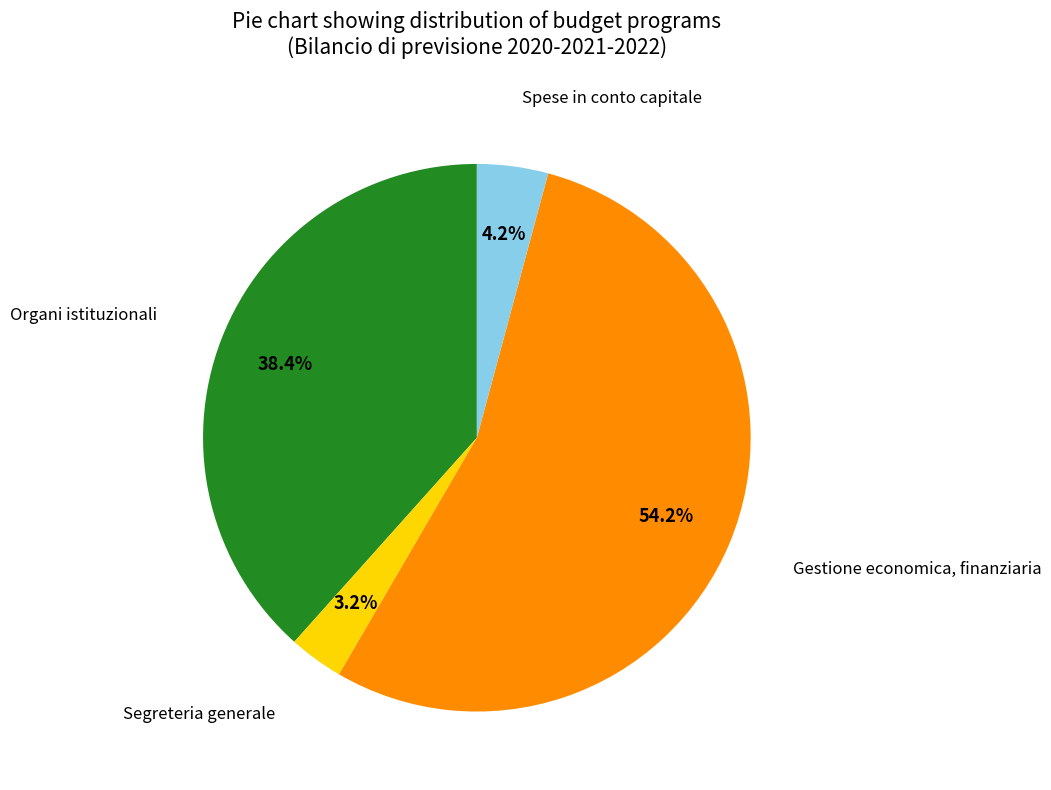

Between Gestione economica, finanziaria and Spese in conto capitale, which is larger?

Gestione economica, finanziaria